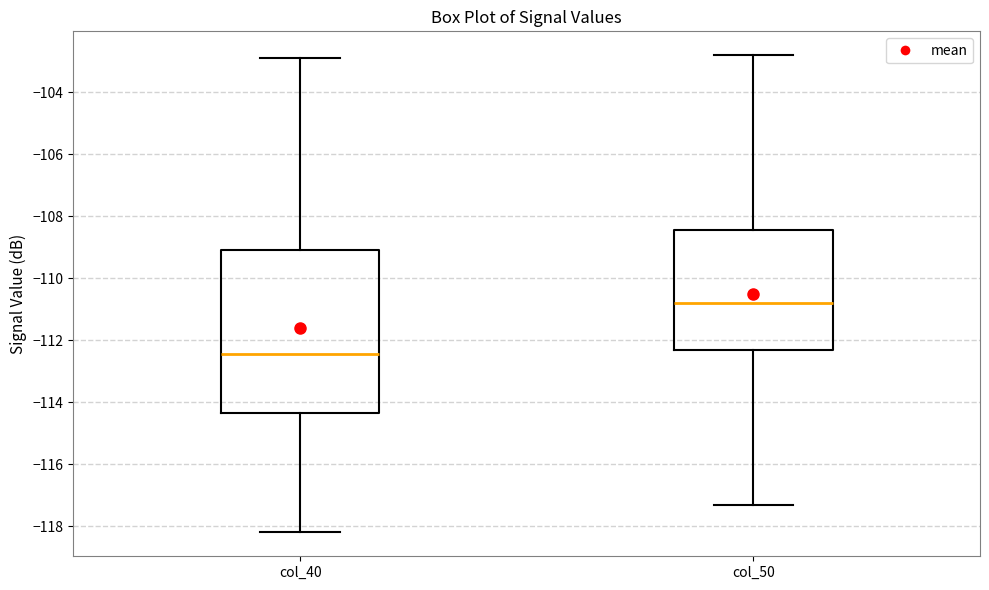

Reading left to right, transcribe this box plot: for each box, give where its median line is, the range the box spans, and where its two whiskers end, as read against the y-axis. The values are not printed on the chart, so give them approximately, as read against the axis.

col_40: median -112.4, box -114.4 to -109.0, whiskers -118.2 to -102.8
col_50: median -110.8, box -112.2 to -108.4, whiskers -117.2 to -102.8